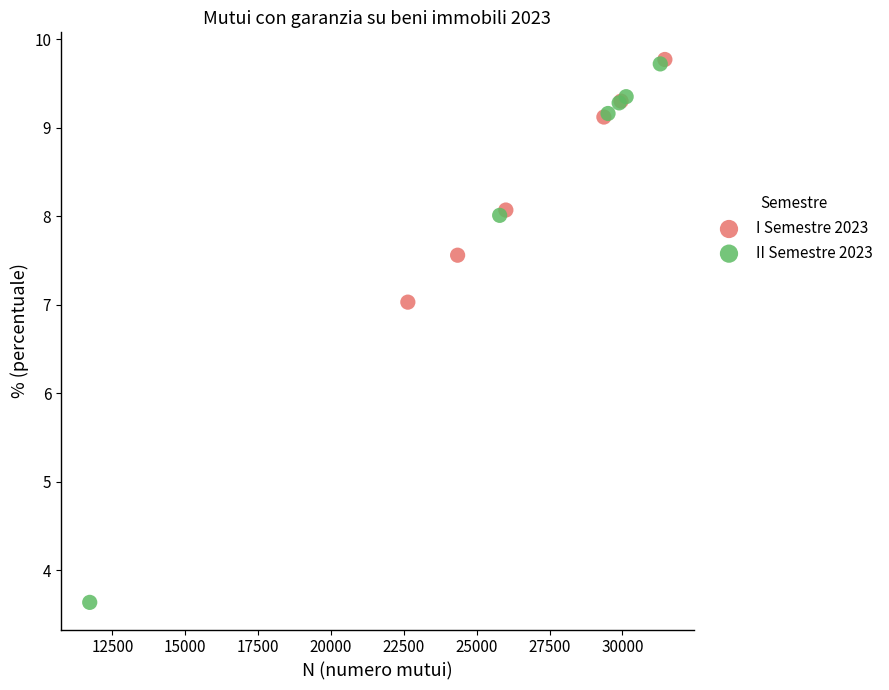

Which series has the largest Y range (max minus min)?

II Semestre 2023